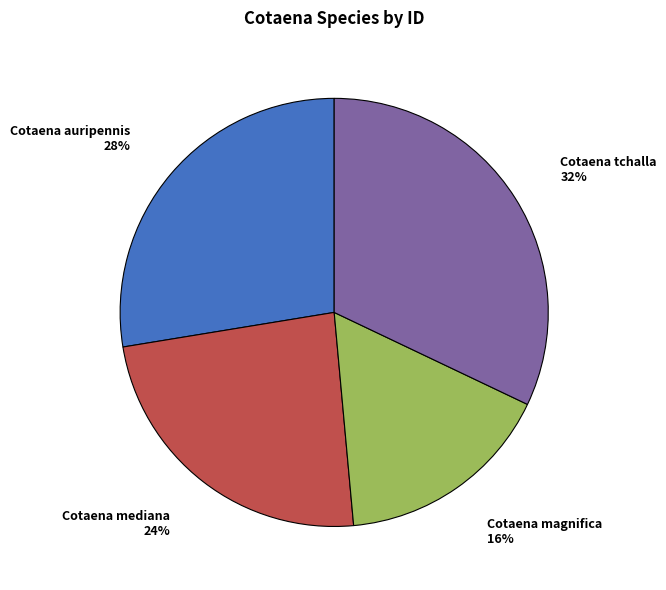

The Cotaena auripennis slice represents 28% of the pie. True or false?

True